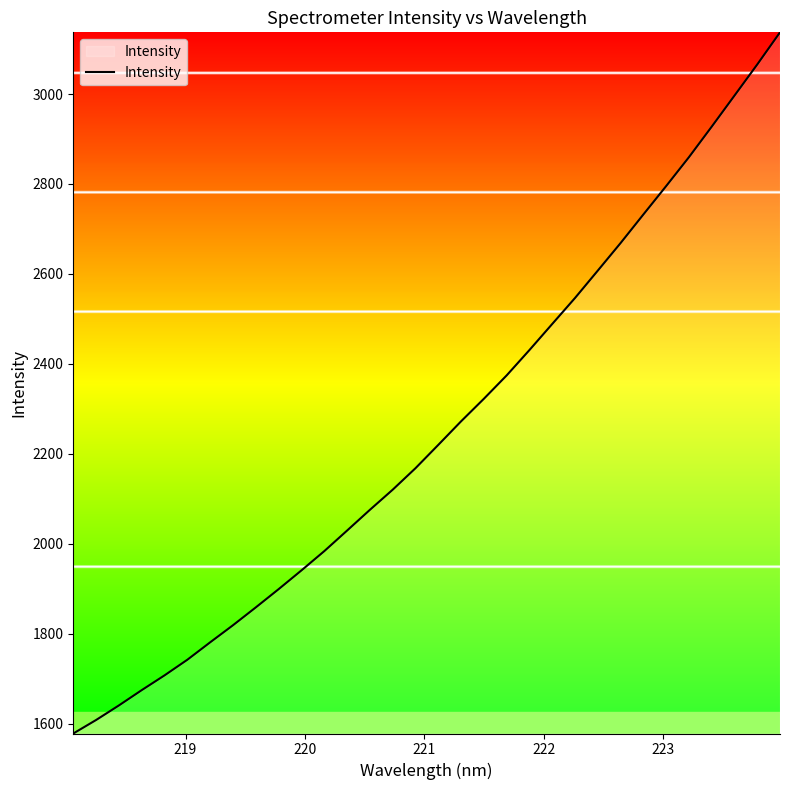

Does the chart have visible grid lines?

No